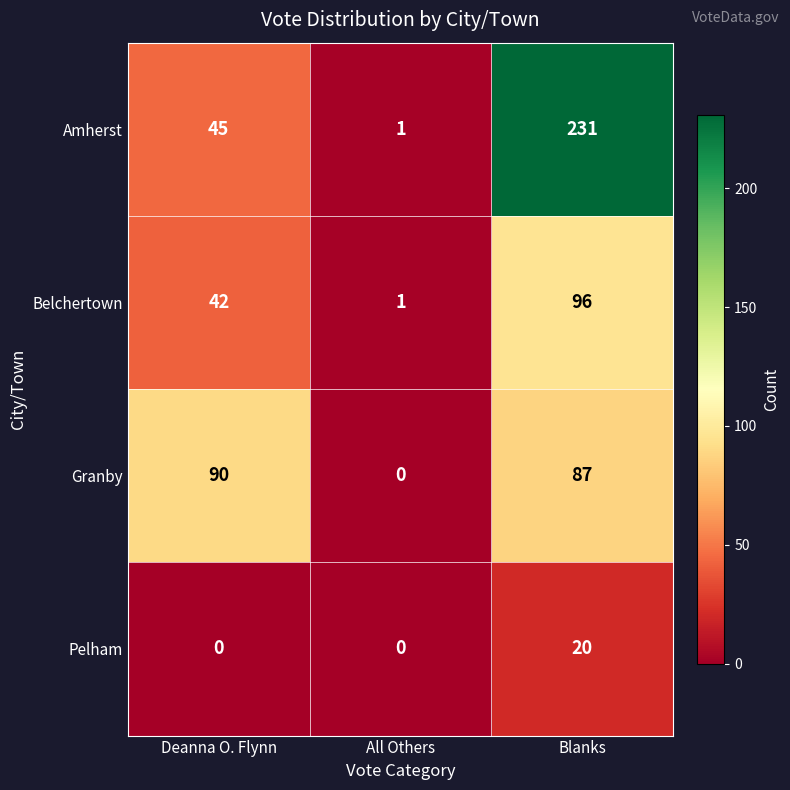

Which series has the largest total across all categories?

Amherst